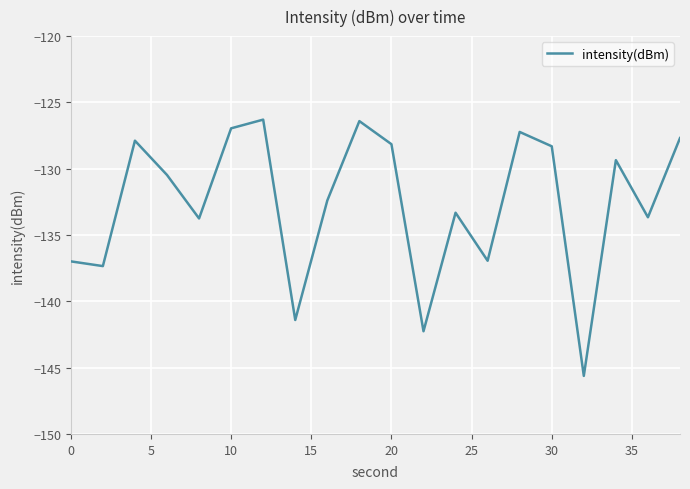

What is the difference between the maximum and minimum values?

19.3